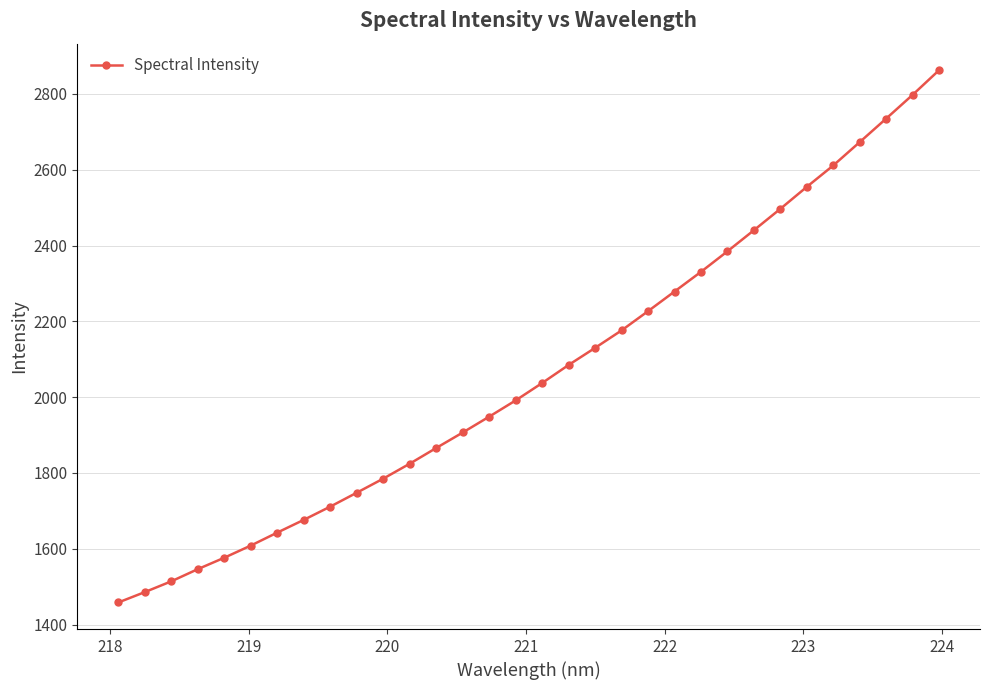

How many data points are above 2037?

16